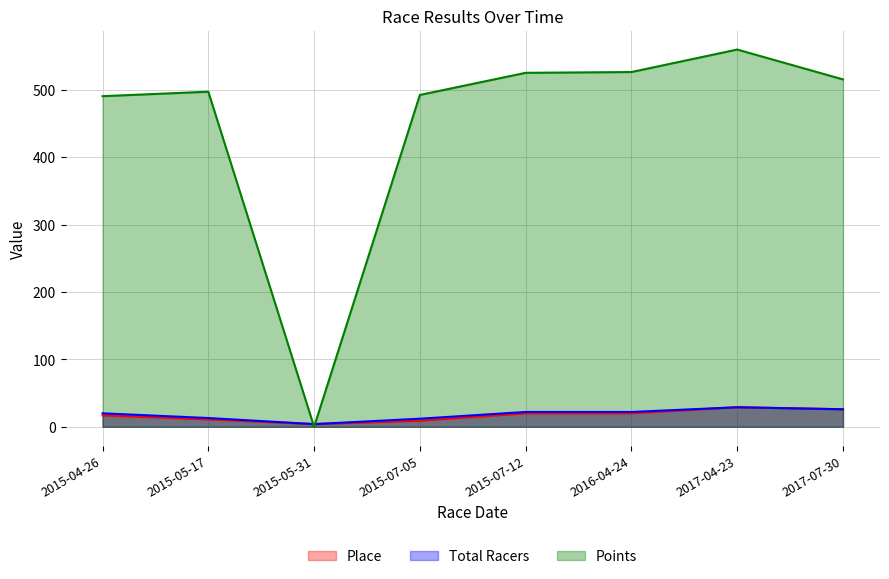

True or false: Points has a value of 559.7 at 2017-04-23.

True